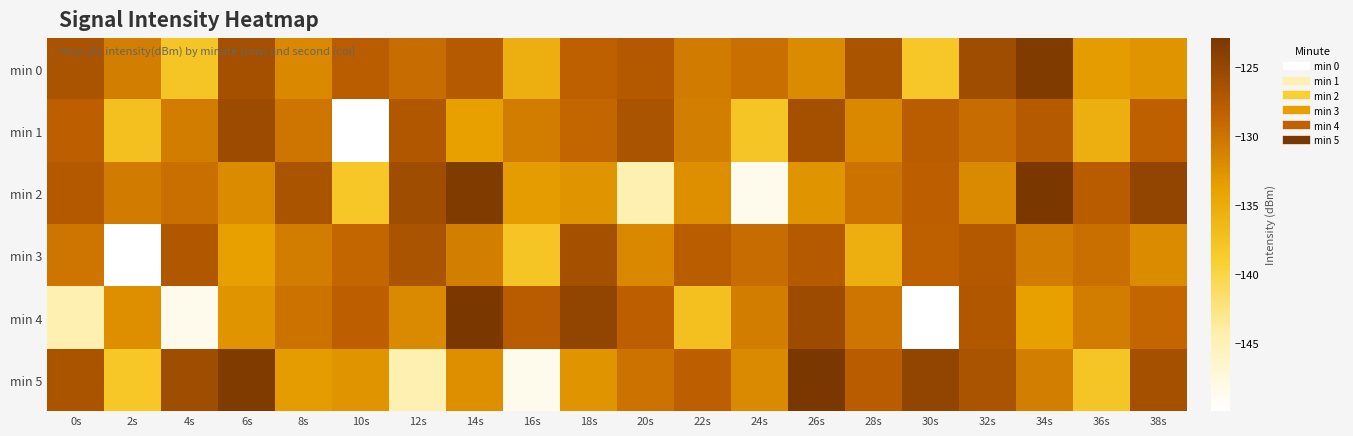

Which series has the largest total across all categories?

min 0